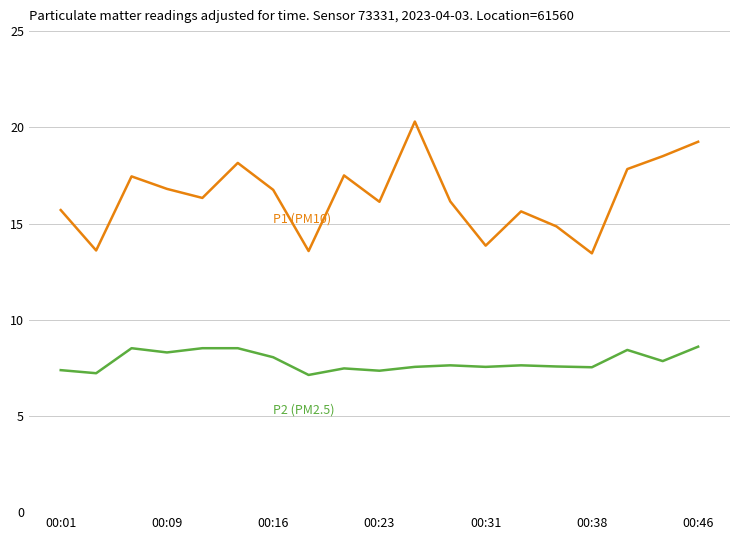

What is the maximum value shown in the chart?

20.3